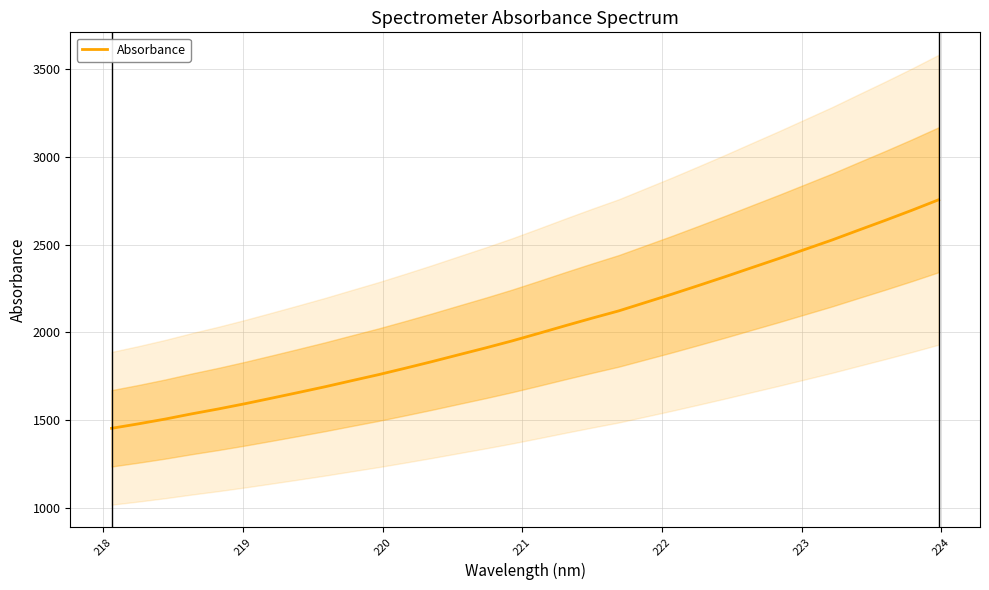

What is the highest value of the Absorbance series?

2756.7